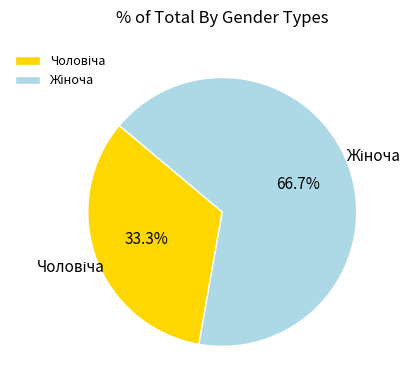

Is there any slice that represents more than half of the pie?

Yes